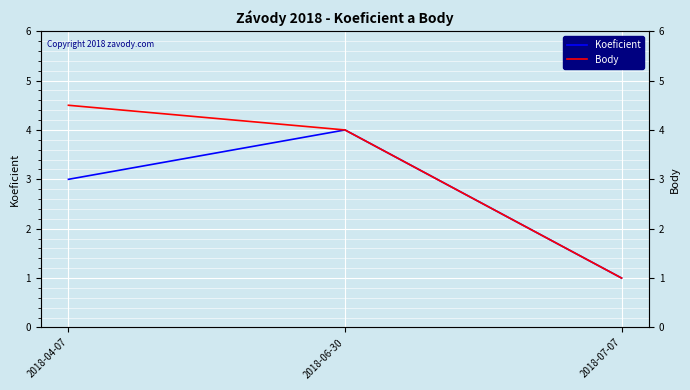

Count the Koeficient values in the range 1 to 4.

3